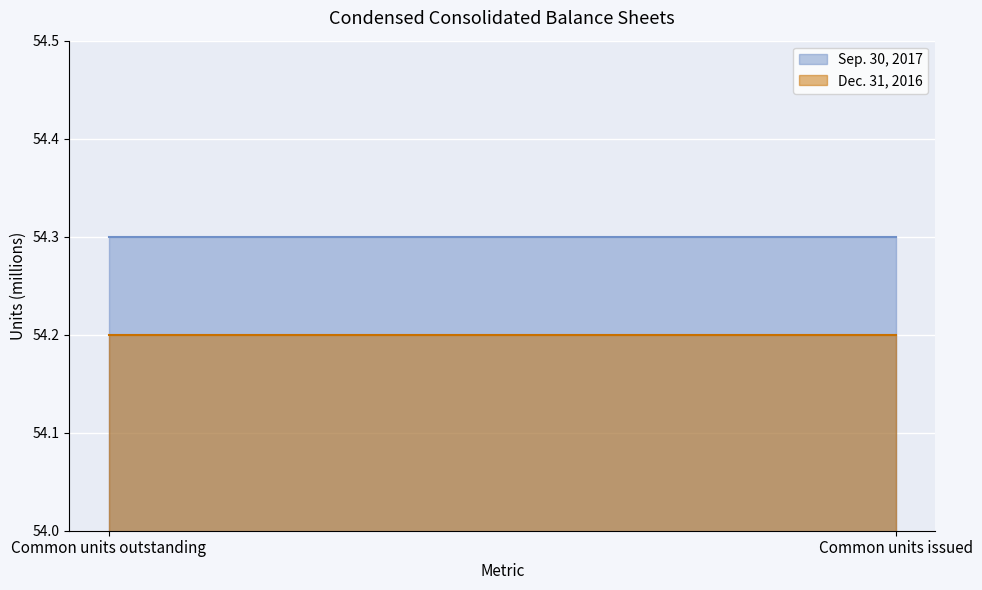

At Common units outstanding, list the series in order from smallest to largest.

Dec. 31, 2016, Sep. 30, 2017